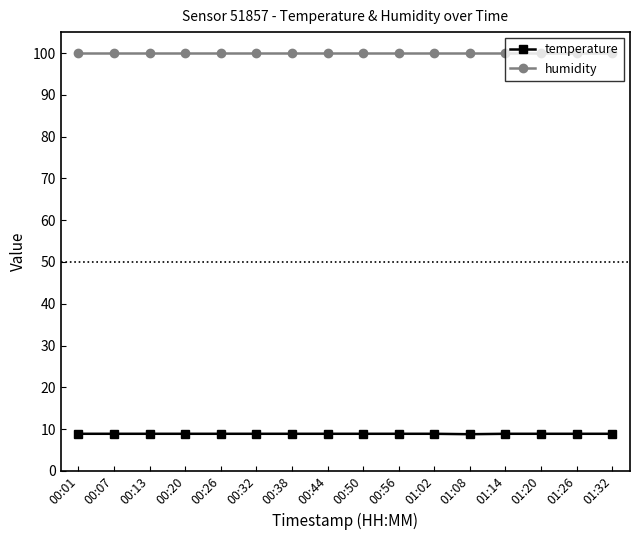

What is the spread (max minus min) of values at 00:13?

91.0